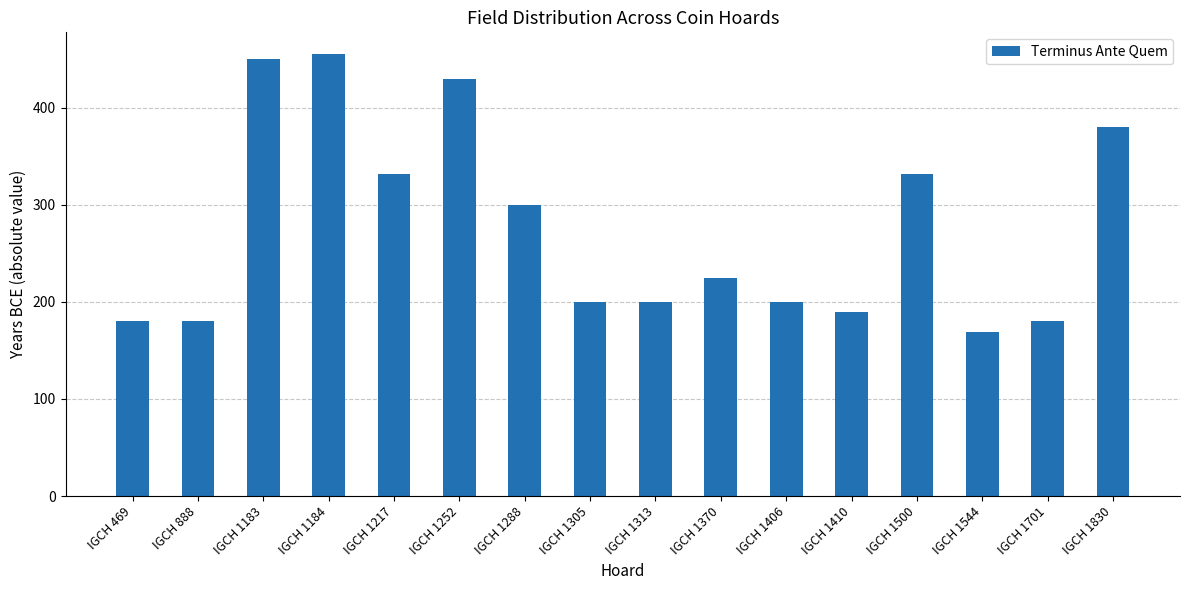

What is the value of the 16th bar from the left?

380